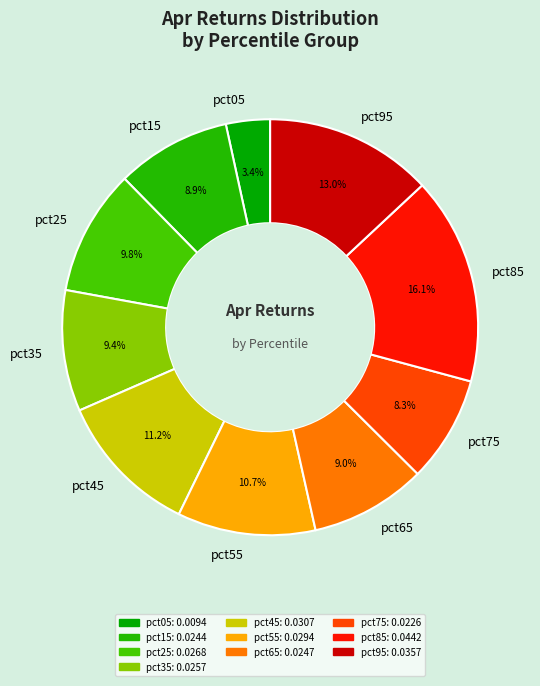

How many segments does this pie chart have?

10